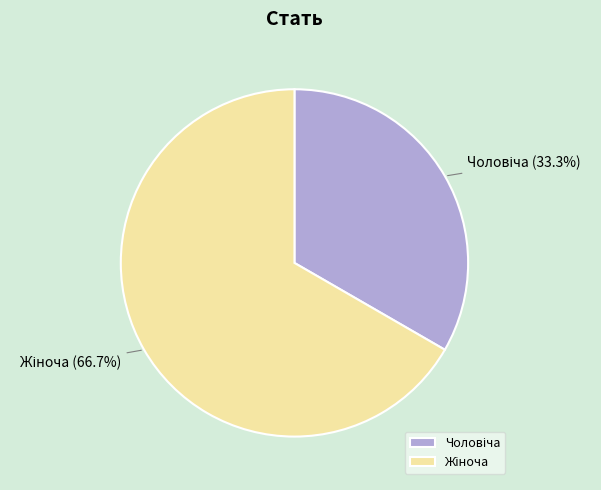

To the nearest percent, what is the average slice percentage?

50%